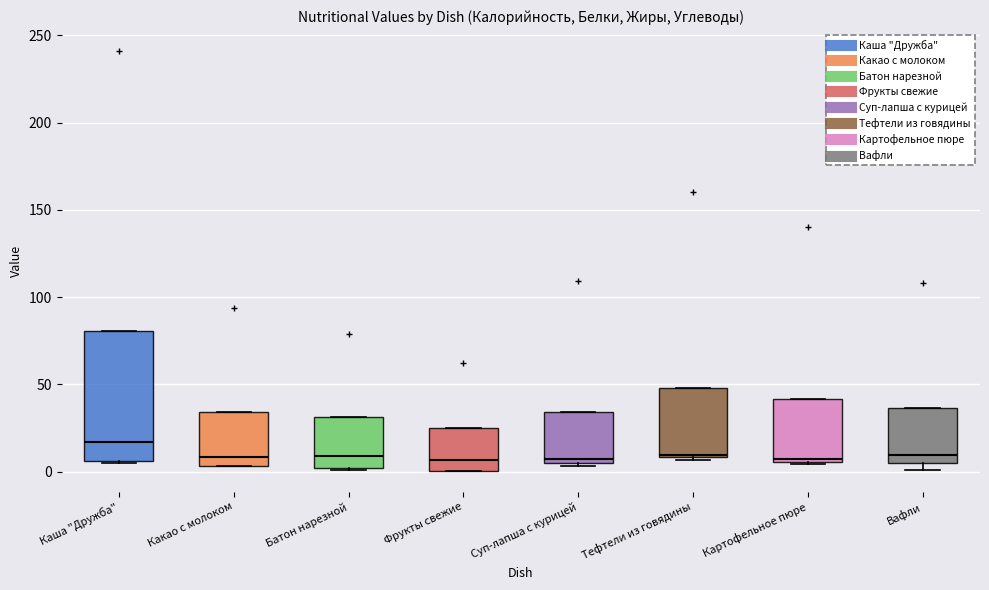

Where does the median line of the box for Вафли sit on the y-axis? The values are not printed on the chart, so give them approximately, as read against the axis.

10